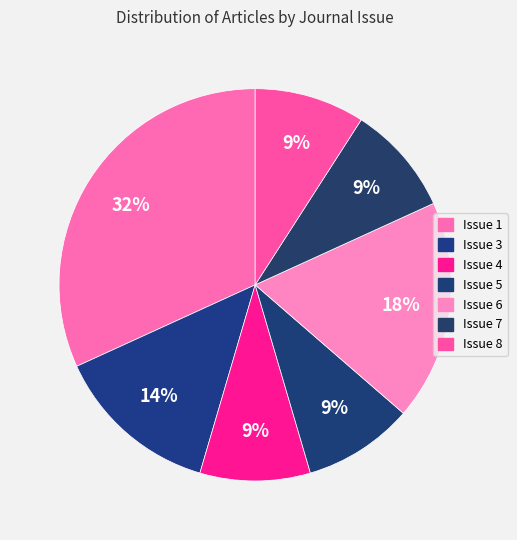

Is there any slice that represents more than half of the pie?

No